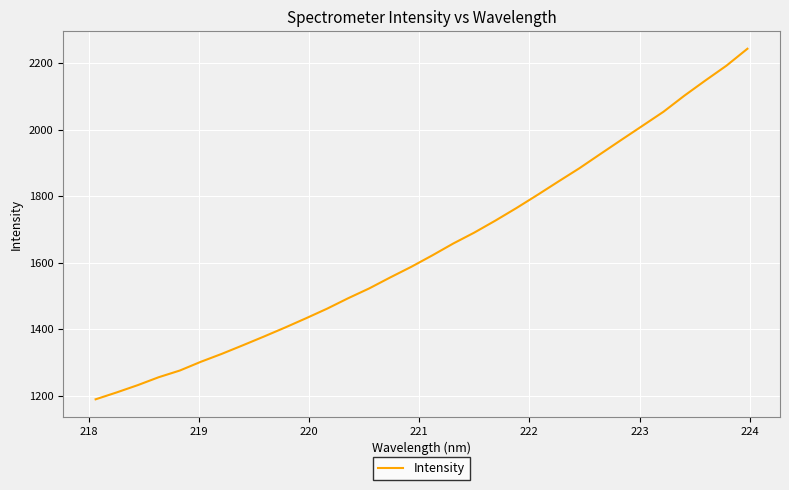

What is the difference between the maximum and minimum values?

1053.2